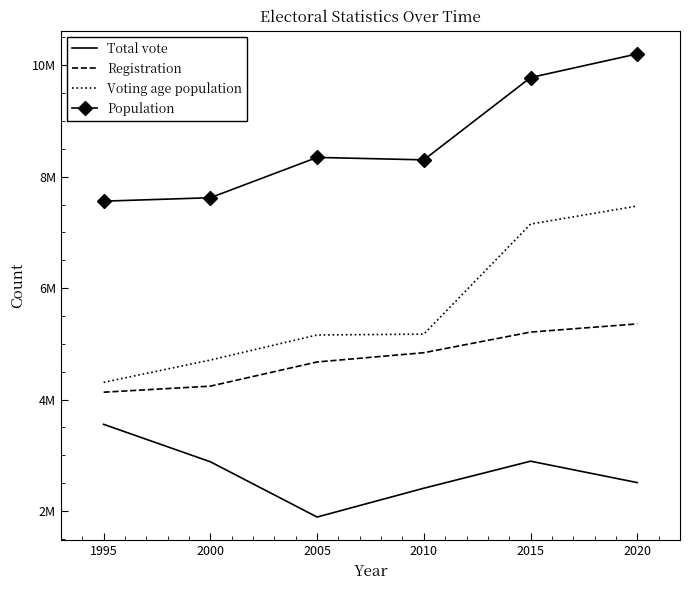

Between 2000 and 2015, which series saw the biggest shift?

Voting age population